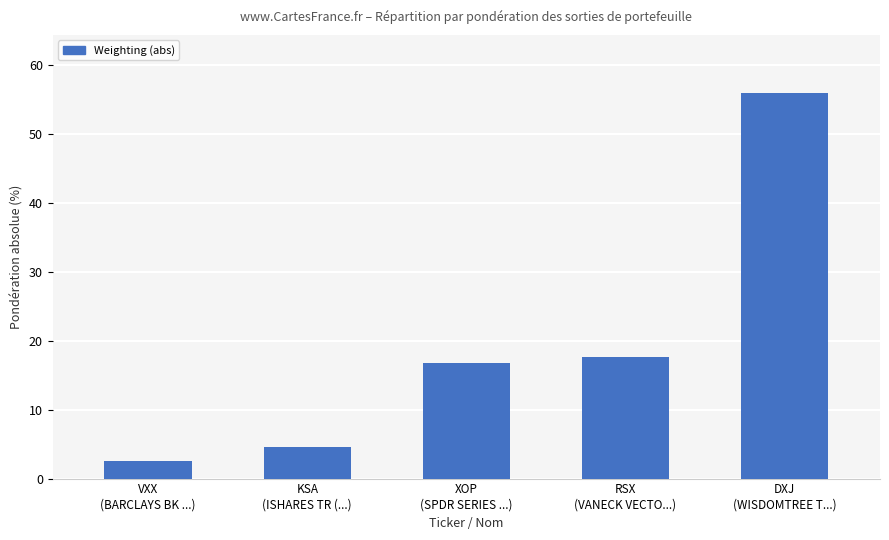

Which label corresponds to the smallest value in the chart?

VXX
(BARCLAYS BK ...)